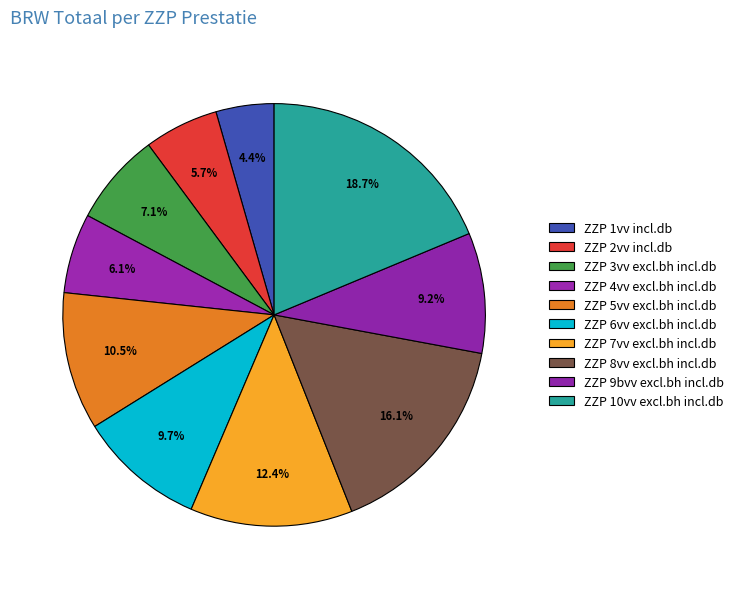

Combined, do ZZP 10vv excl.bh incl.db and ZZP 8vv excl.bh incl.db account for over 50%?

No